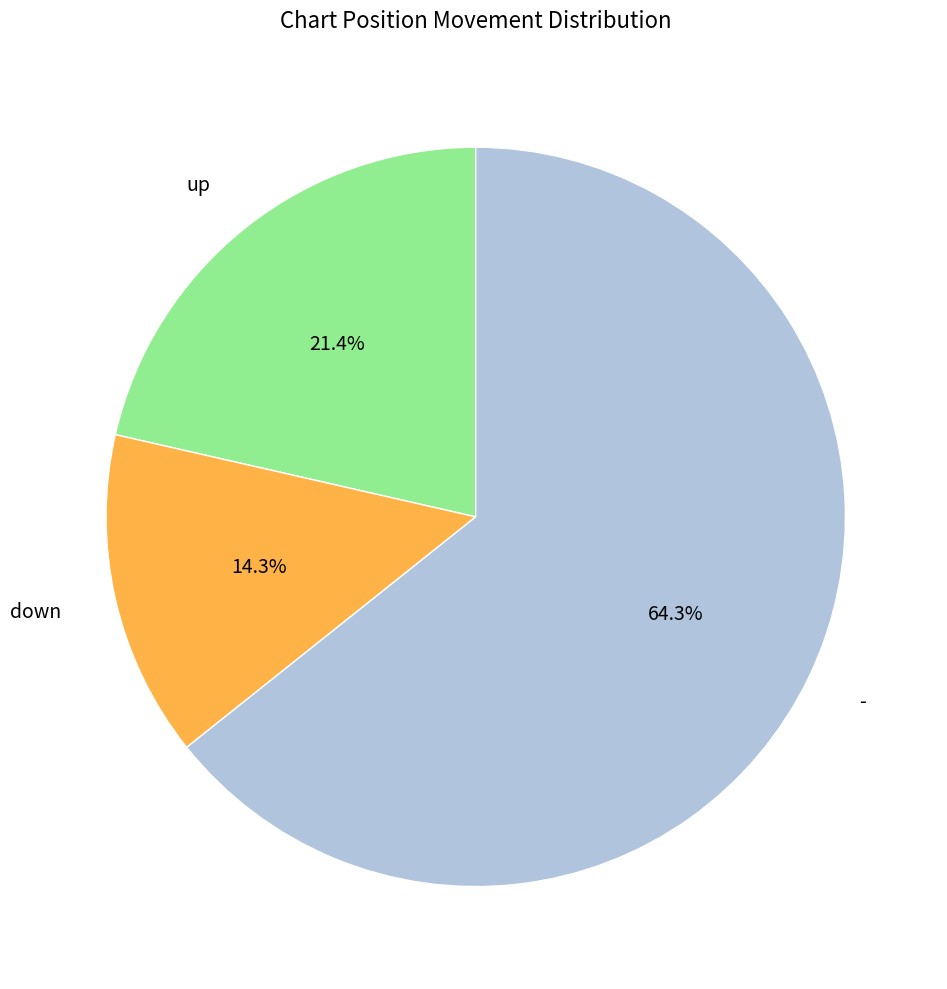

What percentage is NOT represented by up?

78.6%